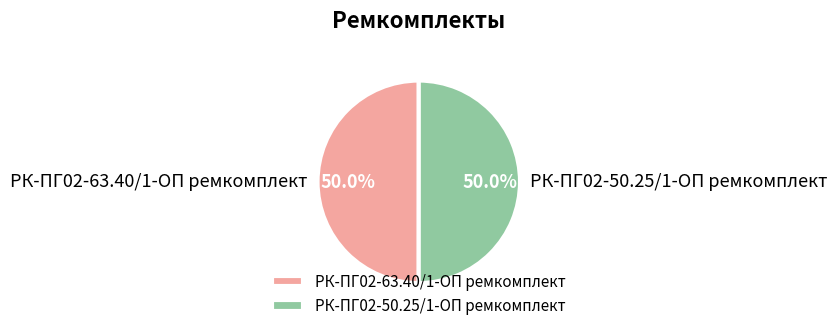

To the nearest percent, what is the average slice percentage?

50%